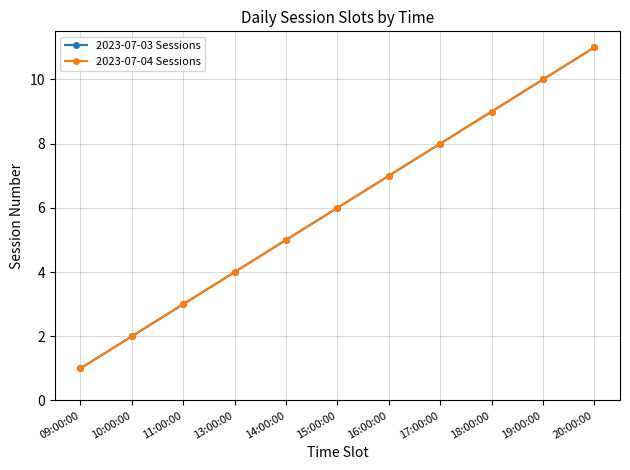

What is the minimum value shown in the chart?

1